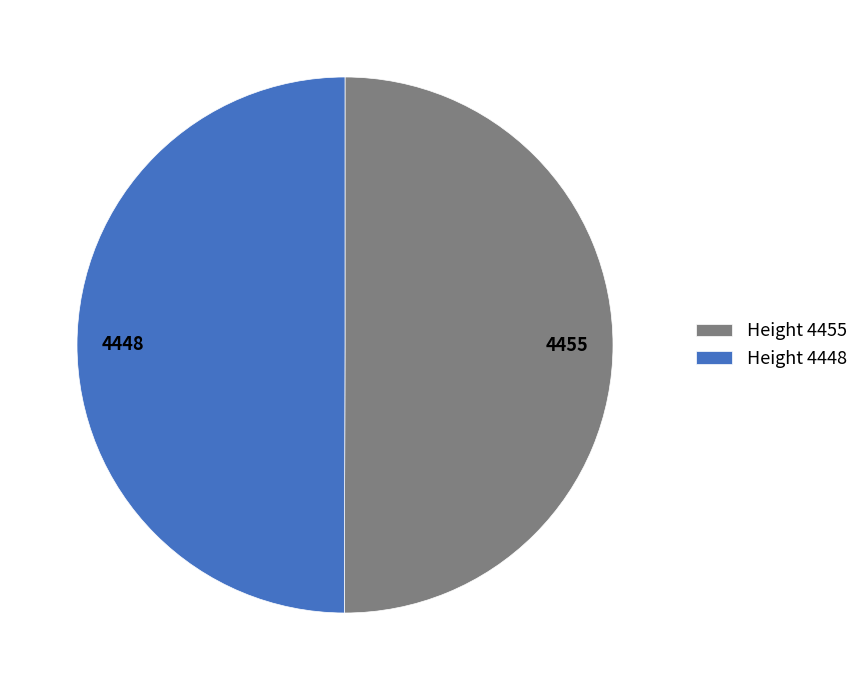

Is it true that 4455 is 58% of the pie?

False